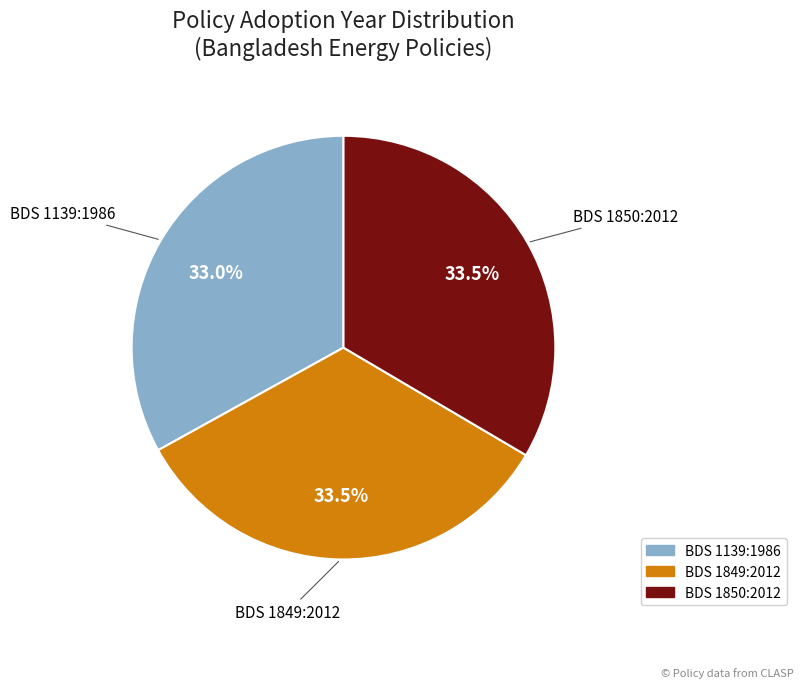

Does any single category account for the majority?

No